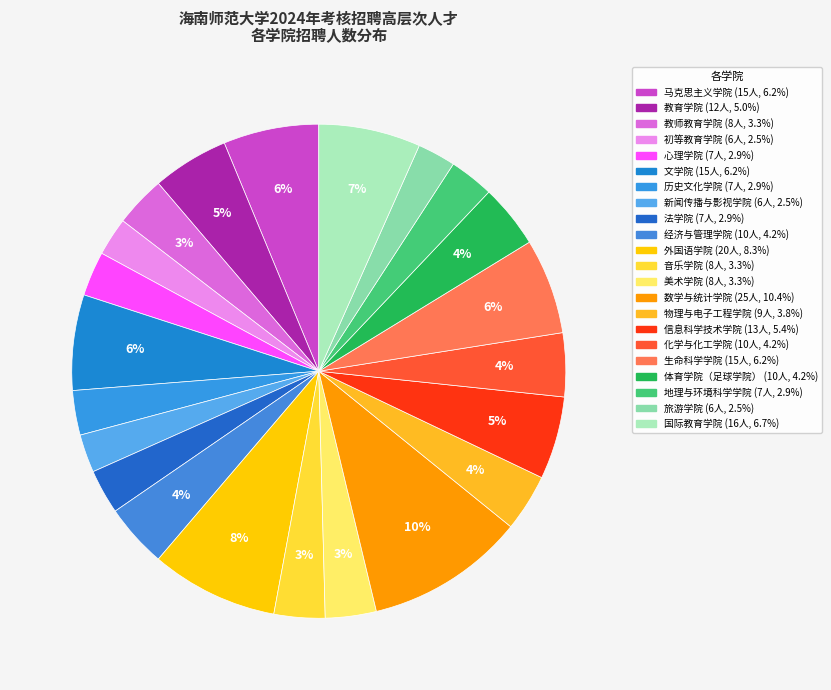

How many segments does this pie chart have?

22